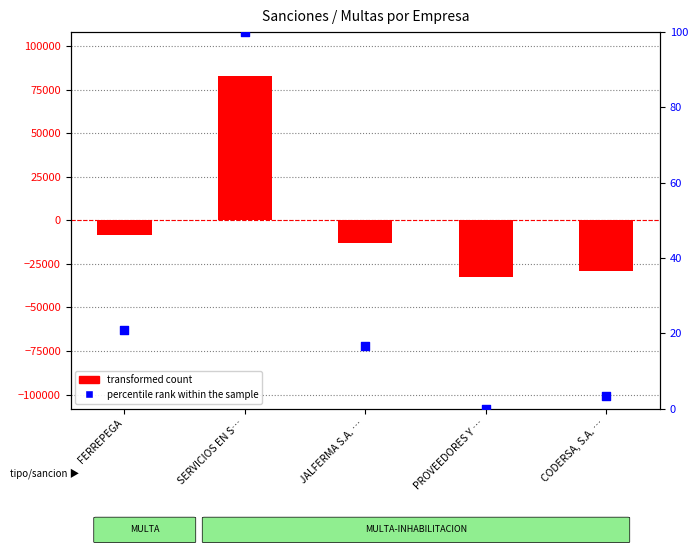

What are all the series names shown in the legend?

transformed count, percentile rank within the sample